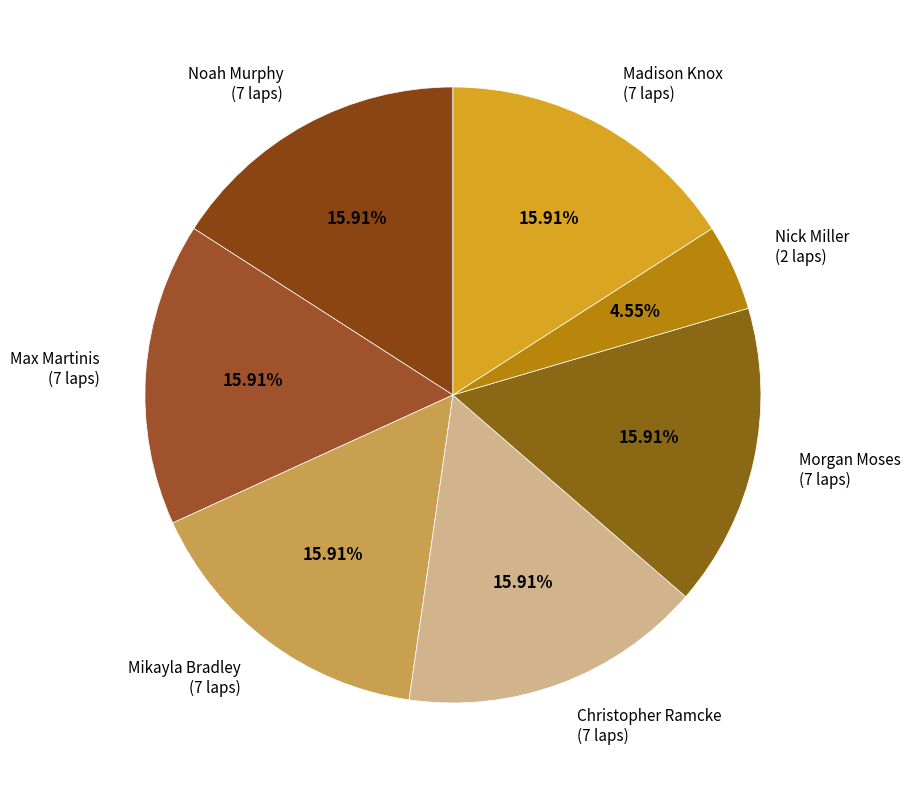

Combined, do Madison Knox (7 laps) and Morgan Moses (7 laps) account for over 50%?

No